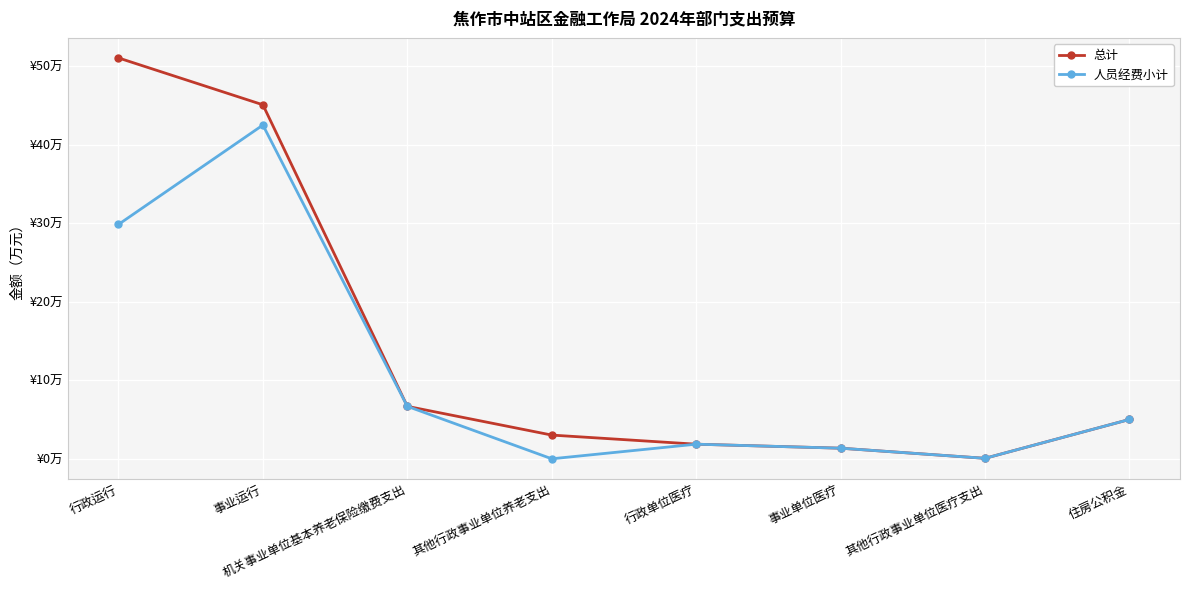

Which category has the highest value across all series?

行政运行